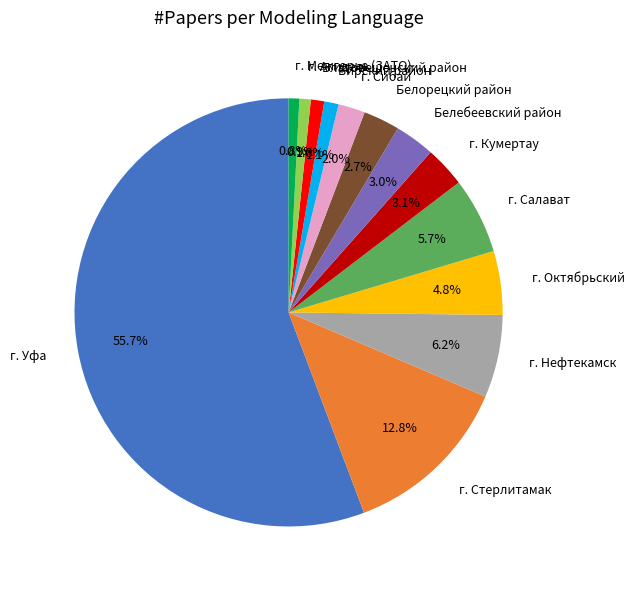

Which slice represents more than half of the pie?

г. Уфа